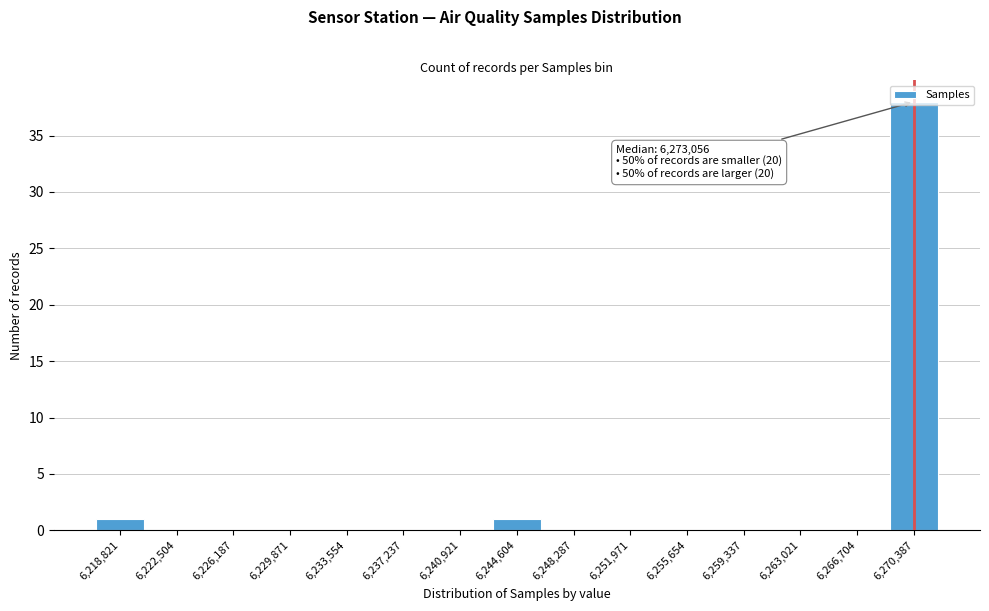

What is the greatest value displayed?

38